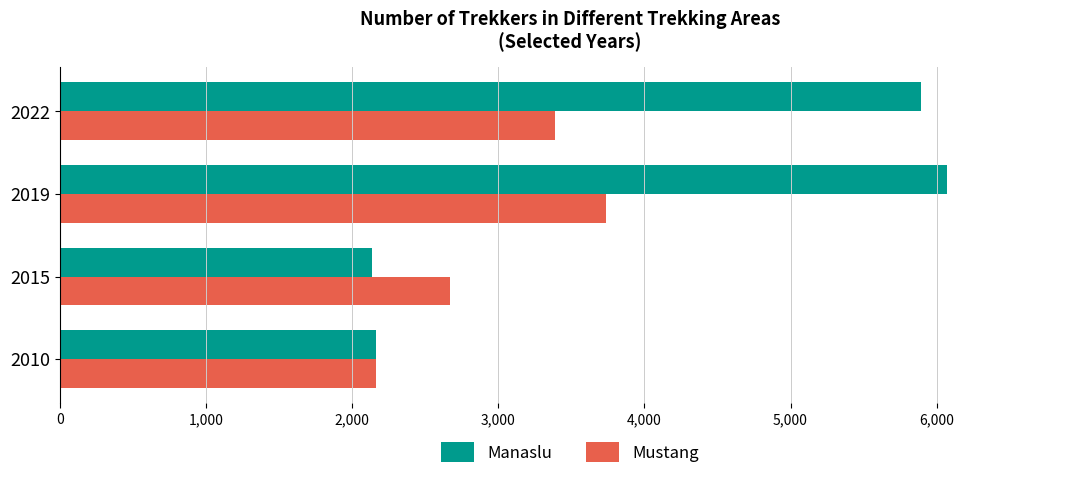

What is the highest value of the Mustang series?

3739